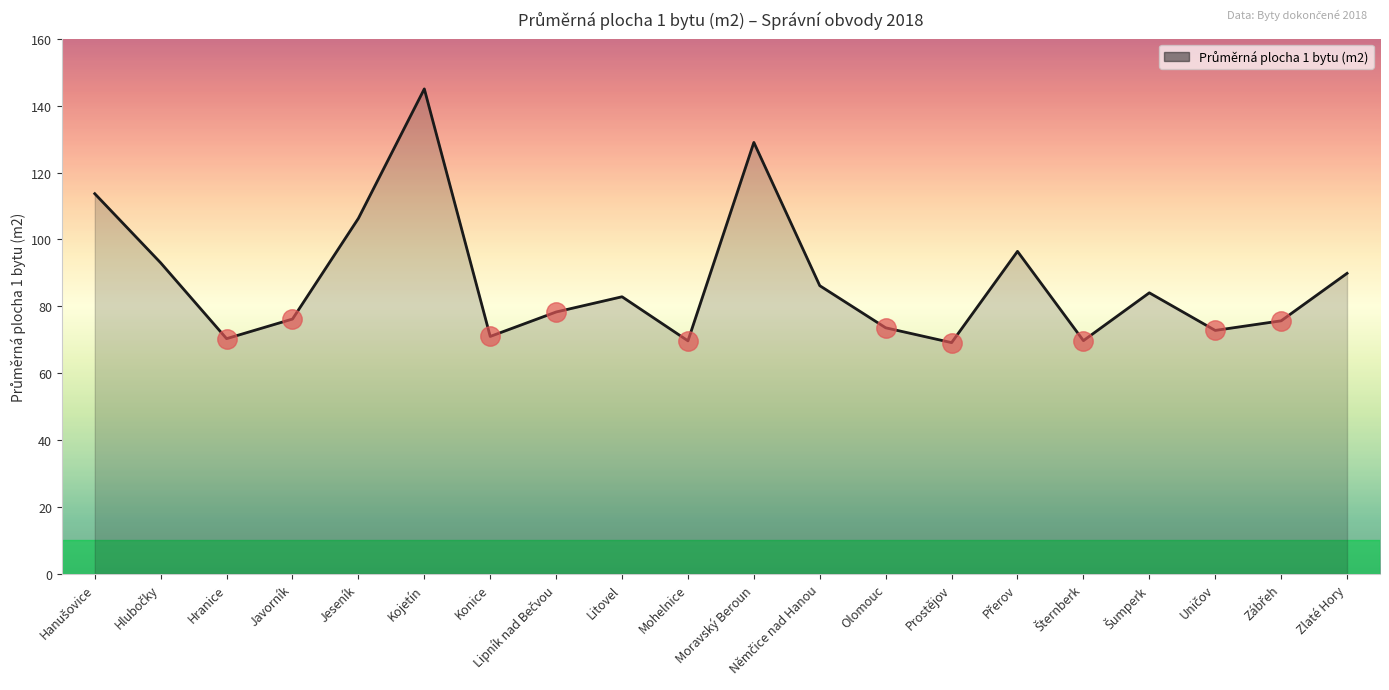

What is the change in value from Konice to Litovel?

+11.9